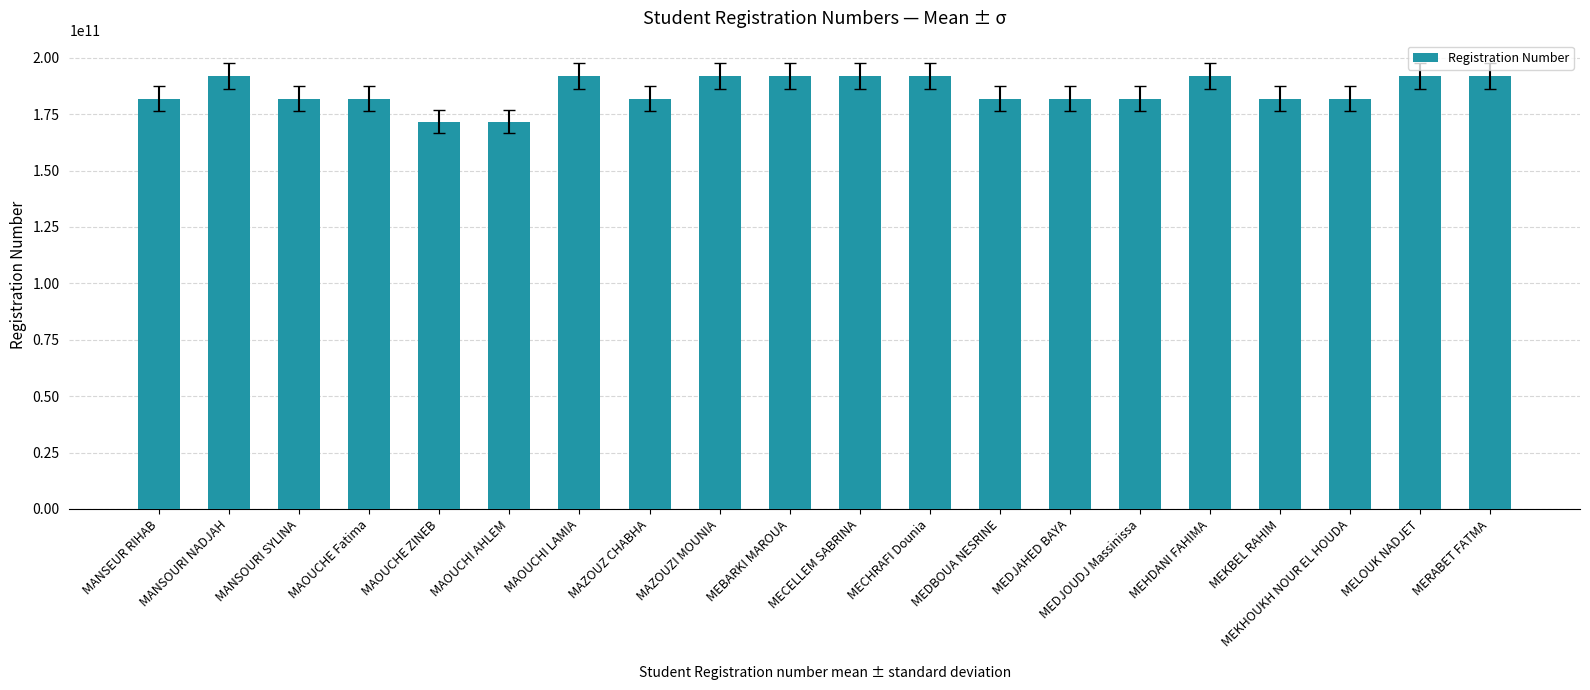

What is the ratio of the value at MECELLEM SABRINA to the value at MAOUCHI AHLEM?

1.1